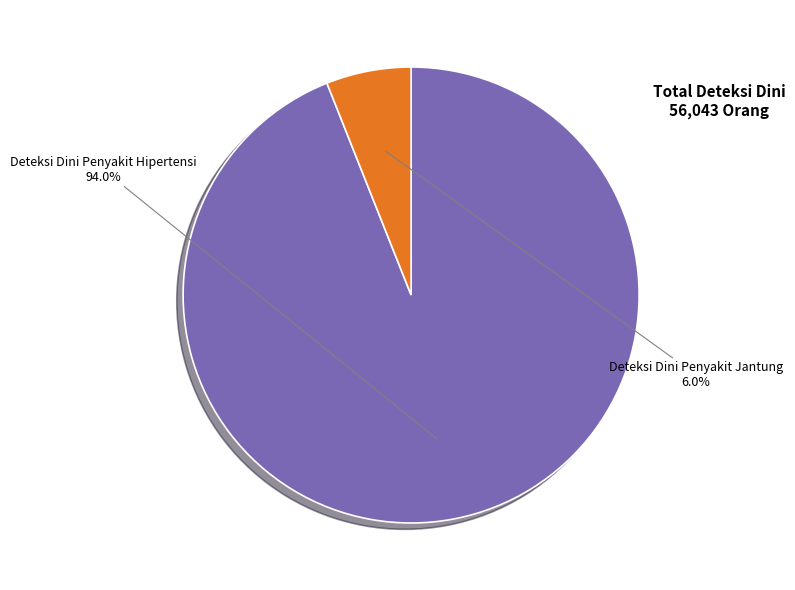

Is there a majority slice in this chart?

Yes